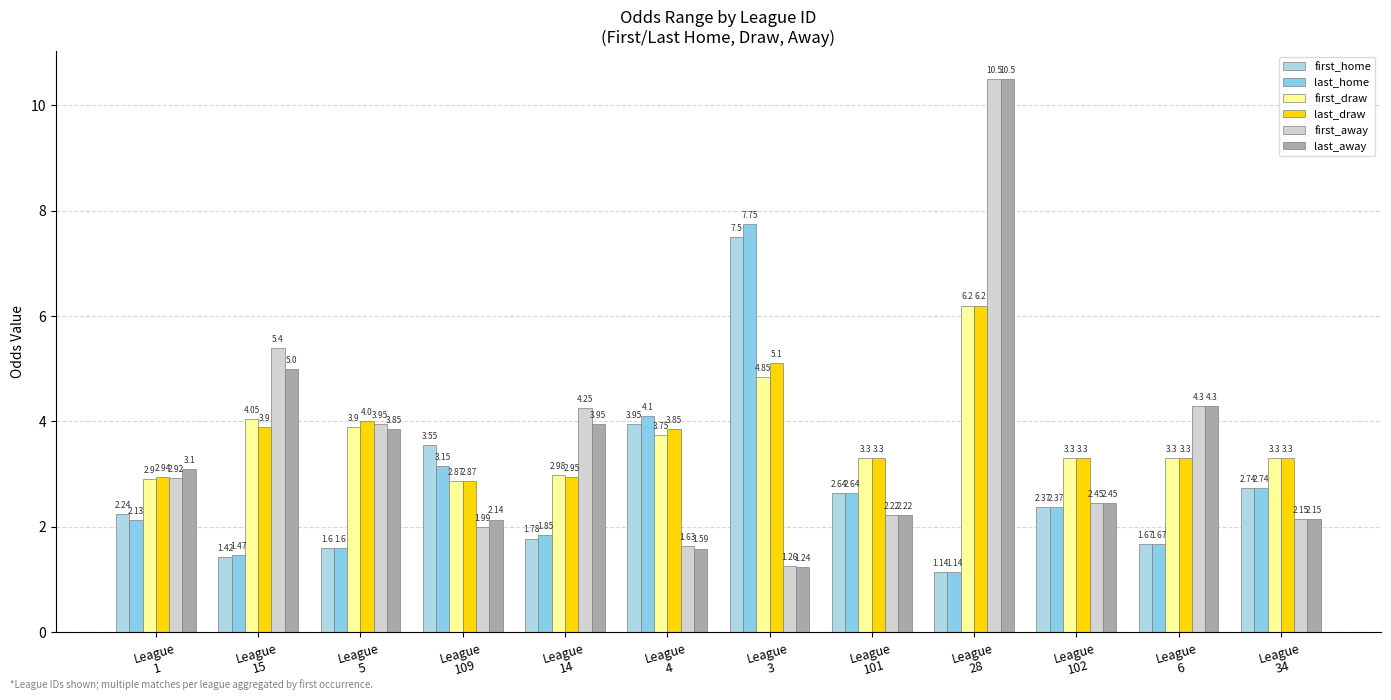

What is the value of the last_away bar at the 11th from the left?

4.3